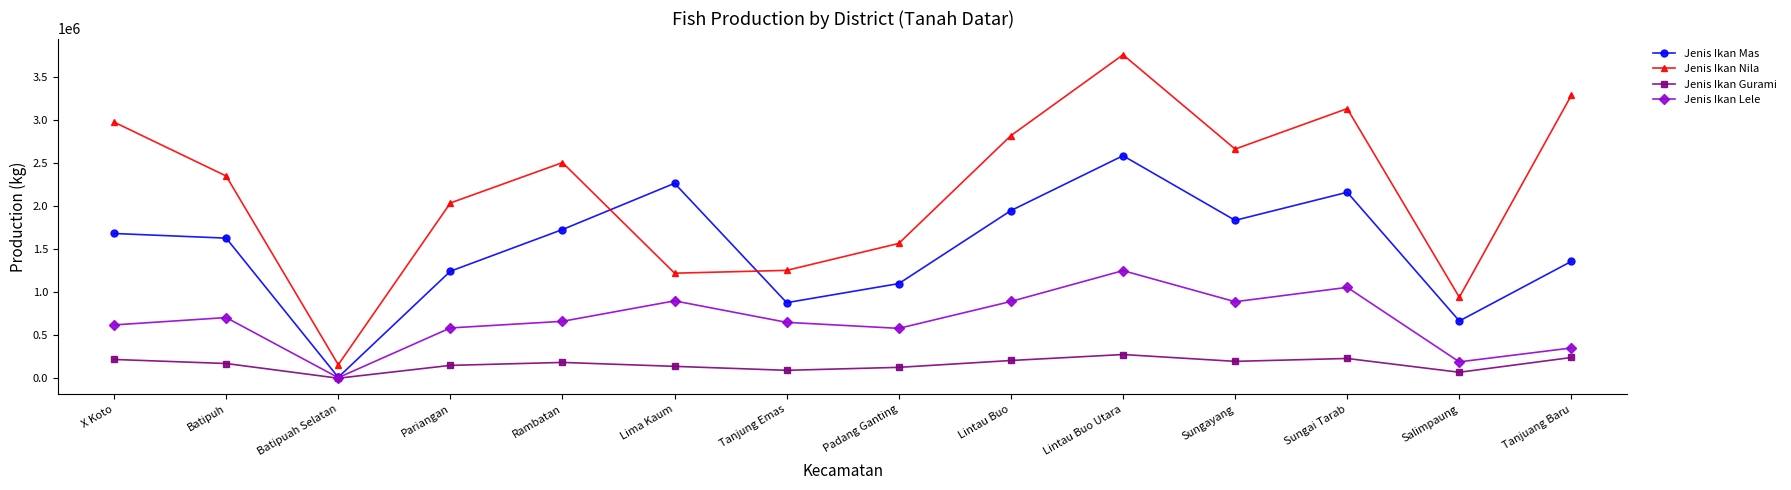

What are all the series names shown in the legend?

Jenis Ikan Mas, Jenis Ikan Nila, Jenis Ikan Gurami, Jenis Ikan Lele